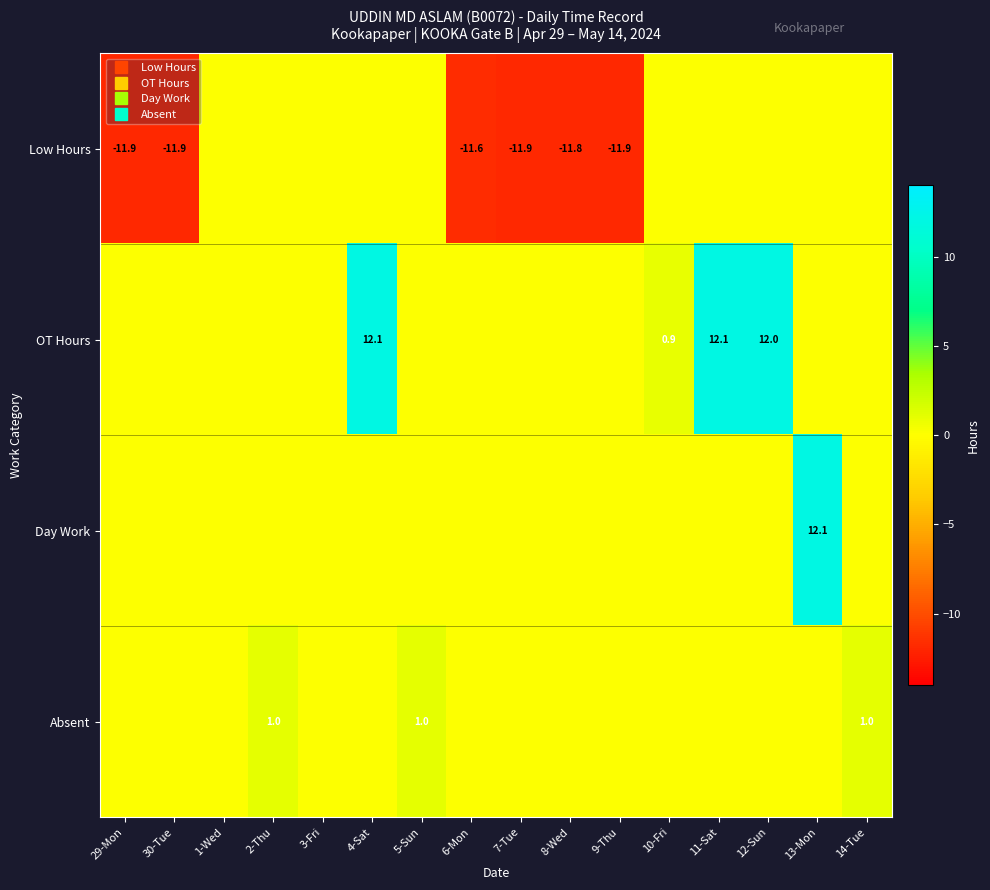

At 7-Tue, list the series in order from largest to smallest.

OT Hours, Day Work, Absent, Low Hours